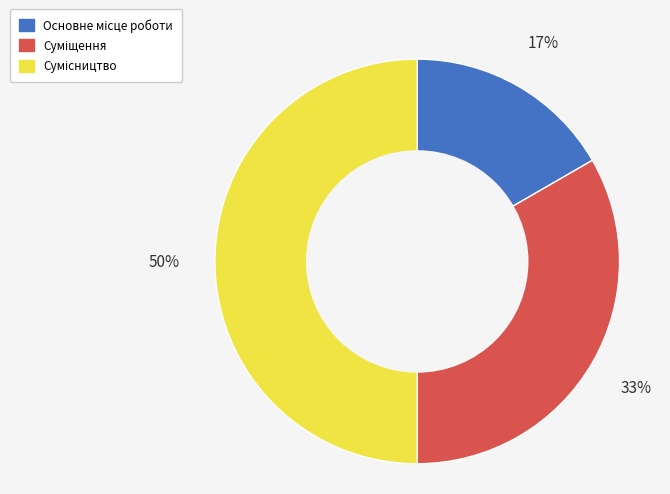

To the nearest percent, what is the average slice percentage?

33%